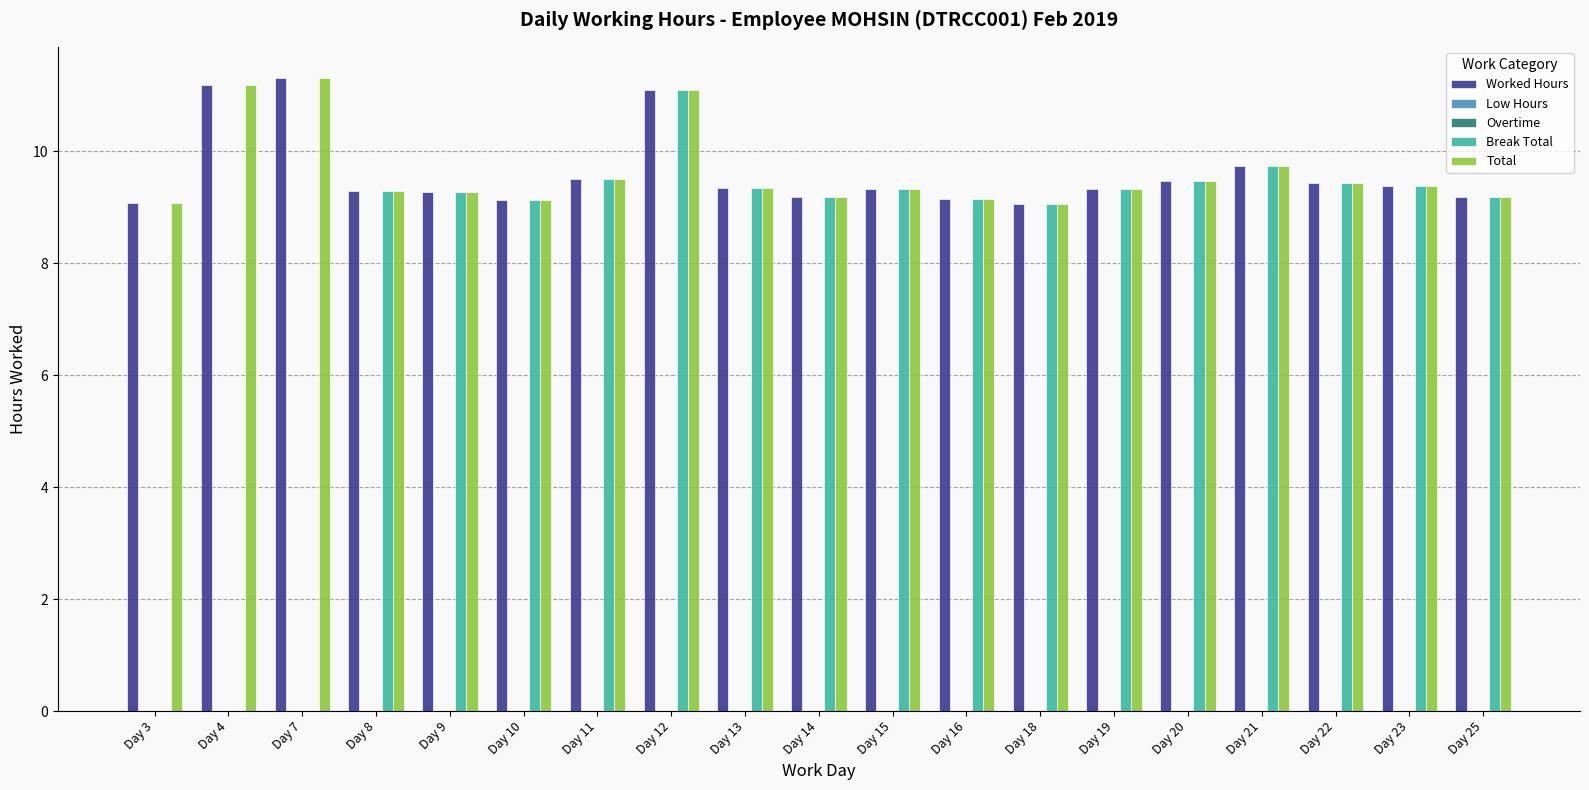

What is the spread (max minus min) of values at Day 21?

9.7